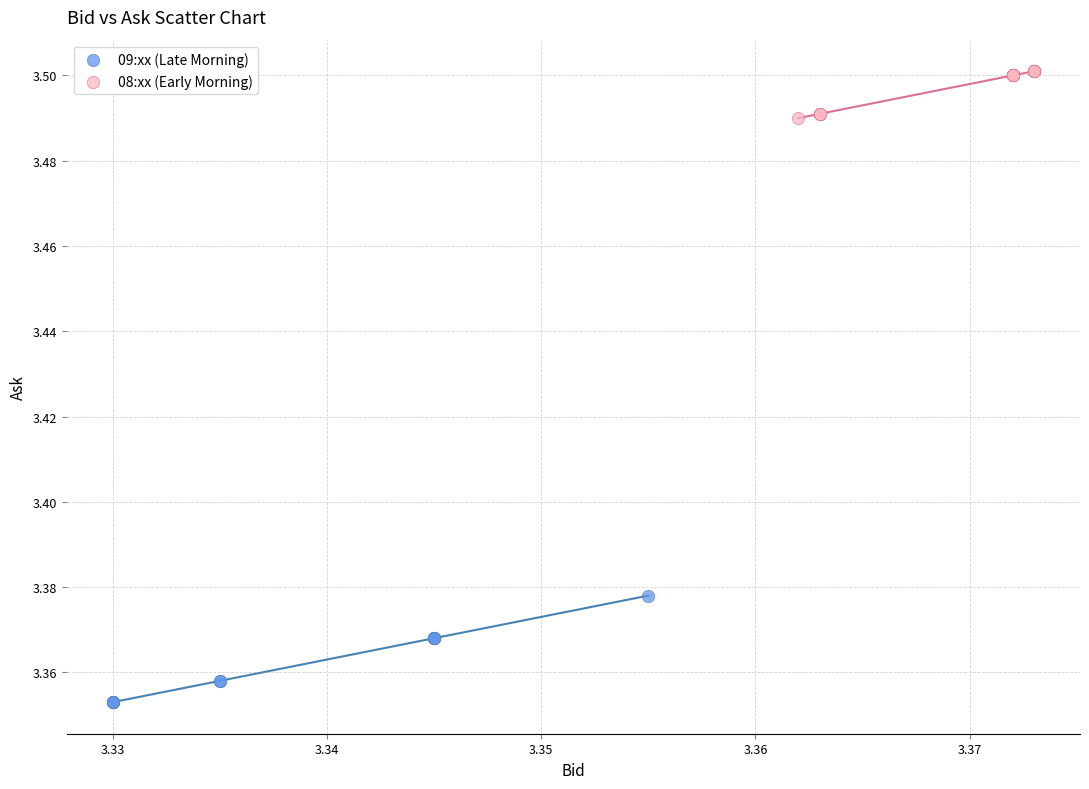

Which series has the widest spread of Y values?

09:xx (Late Morning)